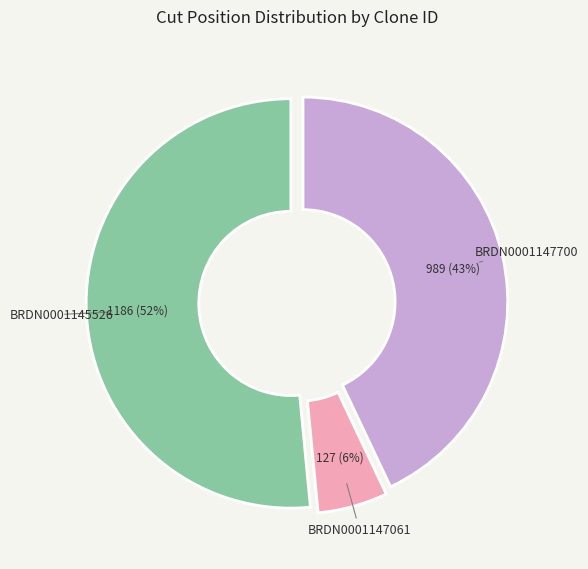

Approximately how many times larger is the value at BRDN0001147700 compared to BRDN0001145526?

0.8